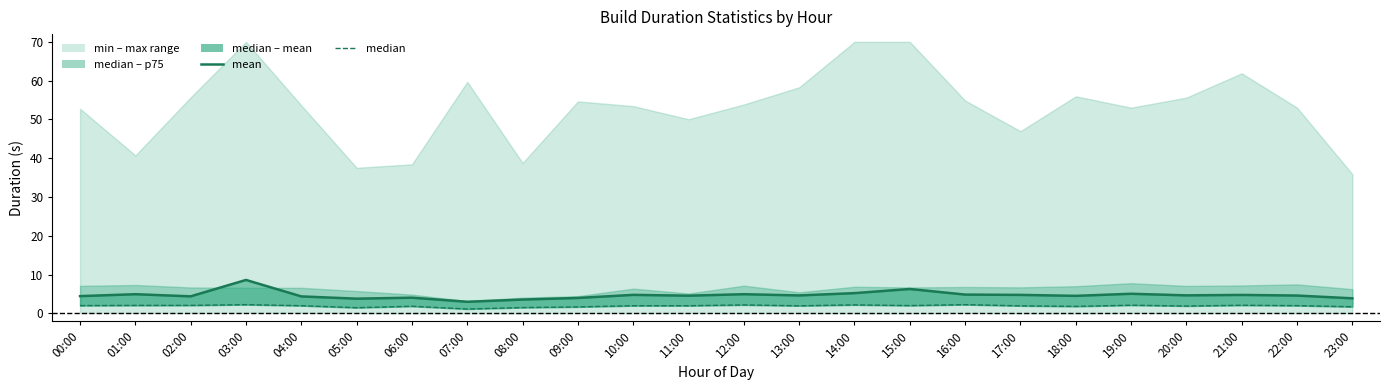

Reading left to right, what are all the values shown in this chart?

mean: 00:00=4.5	01:00=5.0	02:00=4.4	03:00=8.6	04:00=4.4	05:00=3.8	06:00=4.1	07:00=3.0	08:00=3.6	09:00=4.0	10:00=4.8	11:00=4.6	12:00=5.0	13:00=4.6	14:00=5.2	15:00=6.3	16:00=4.9	17:00=4.8	18:00=4.5	19:00=5.1	20:00=4.7	21:00=4.8	22:00=4.6	23:00=3.9
median: 00:00=2.0	01:00=2.1	02:00=2.1	03:00=2.3	04:00=2.0	05:00=1.5	06:00=1.8	07:00=1.1	08:00=1.5	09:00=1.7	10:00=2.0	11:00=2.0	12:00=2.2	13:00=2.0	14:00=2.2	15:00=2.0	16:00=2.3	17:00=2.0	18:00=1.8	19:00=2.1	20:00=1.9	21:00=2.1	22:00=2.0	23:00=1.7